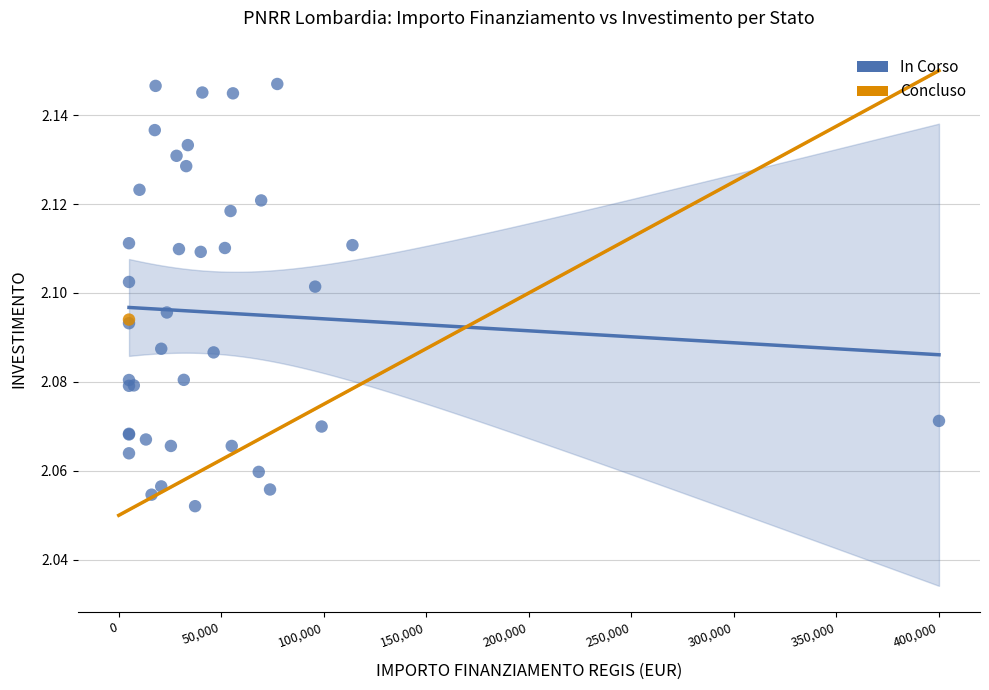

What are all the series names shown in the legend?

In Corso, Concluso